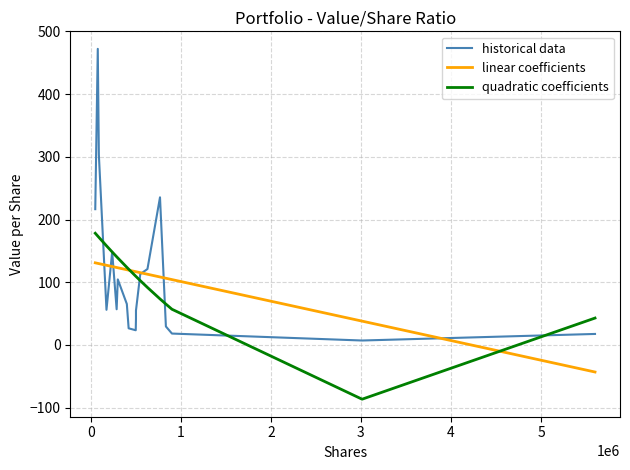

What is the maximum value shown in the chart?

472.3